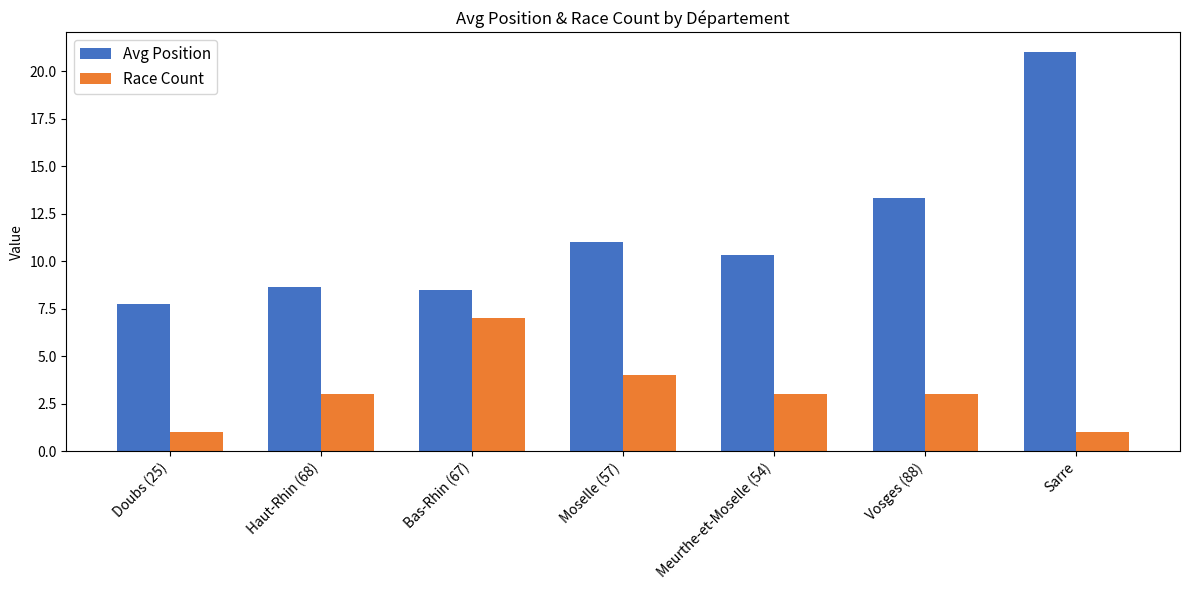

What is the total value across all series at Vosges (88)?

16.3